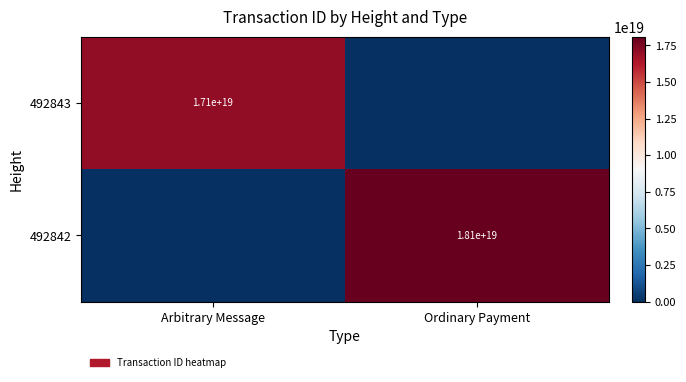

Which has a higher value, Ordinary Payment or Arbitrary Message?

Arbitrary Message